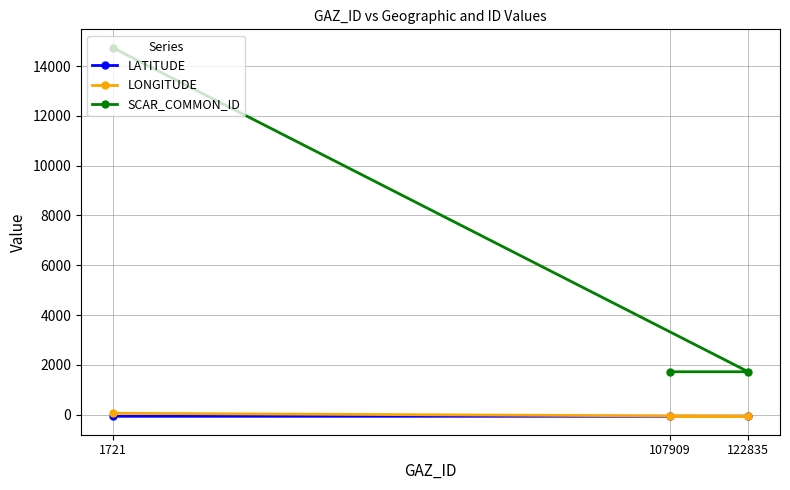

List the labels in order of SCAR_COMMON_ID value, largest first.

1721, 107909, 122835